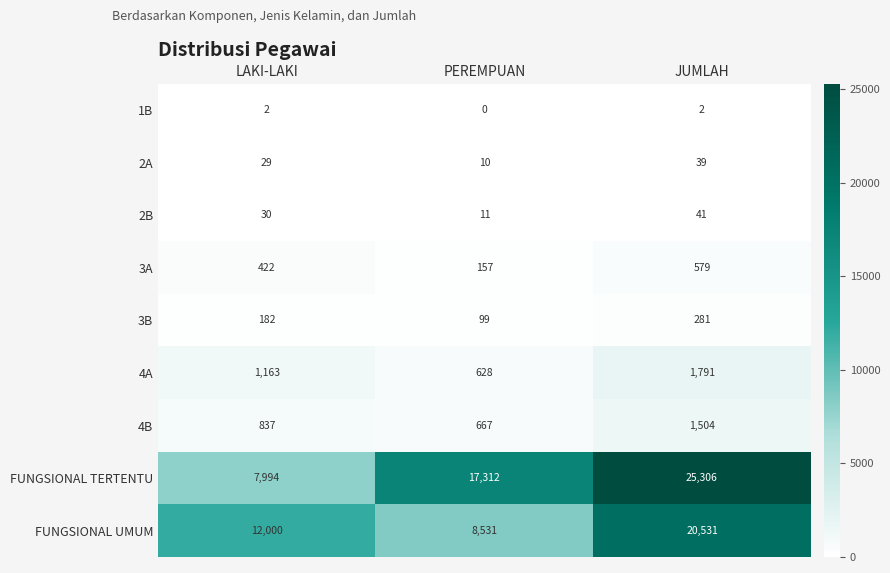

At which category does the chart reach its peak across all series?

JUMLAH